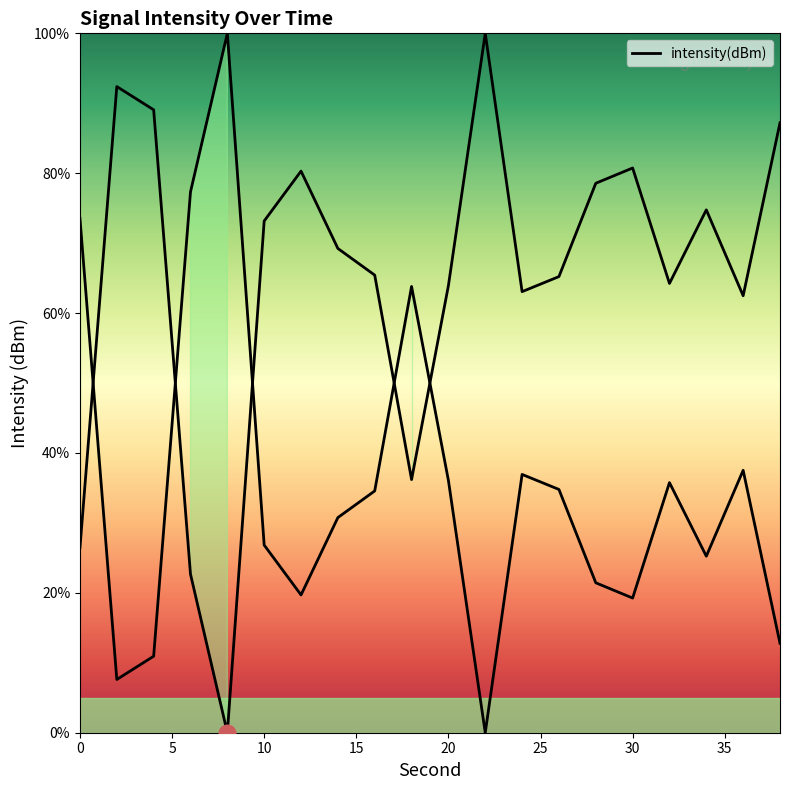

How many categories are shown in the chart?

20